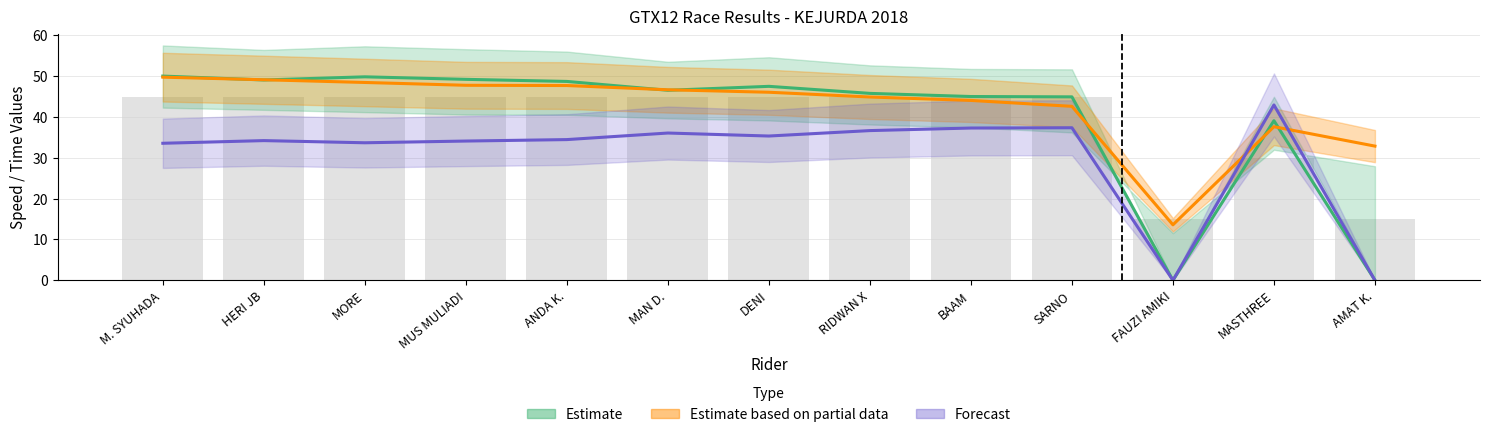

What is the lowest value of the Average Speed series?

13.6